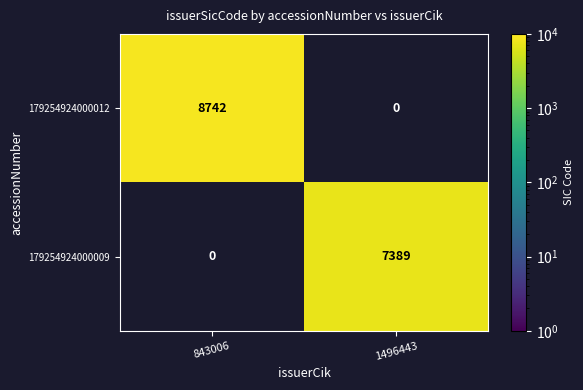

True or false: 179254924000012 has a value of 2485 at 843006.

False